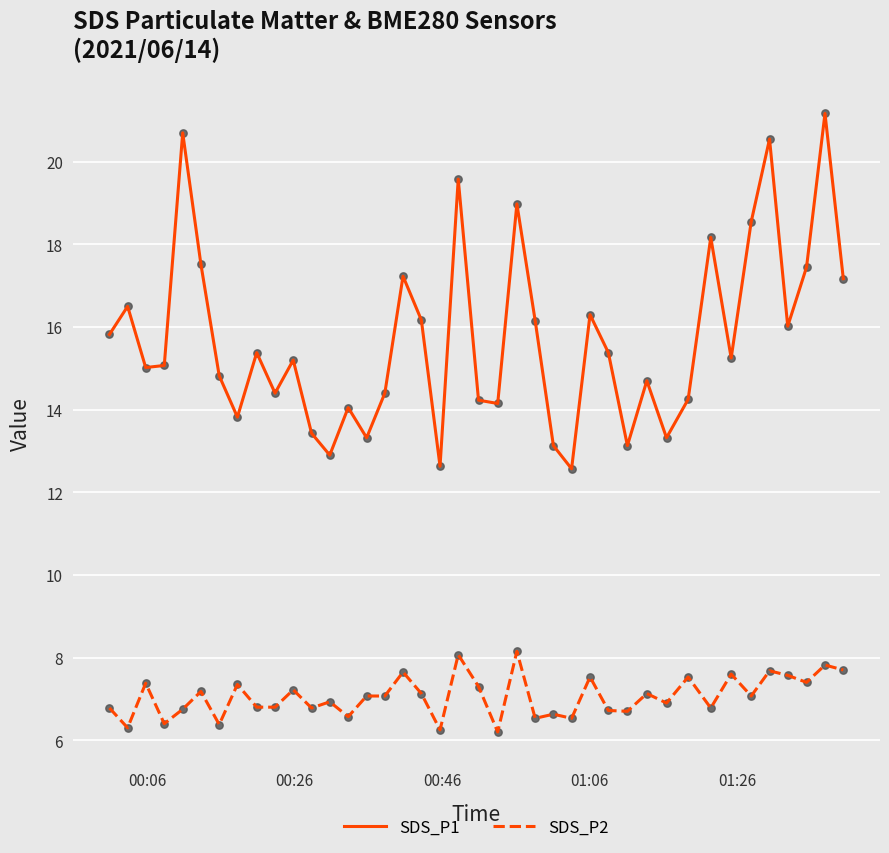

Which series has the widest spread of values?

SDS_P1